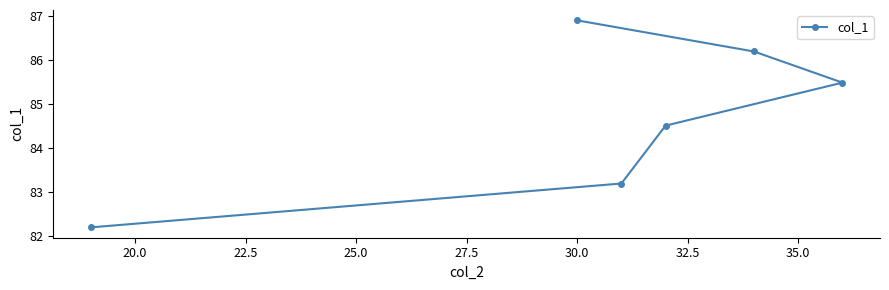

What is the value of the 6th point from the left?

85.5